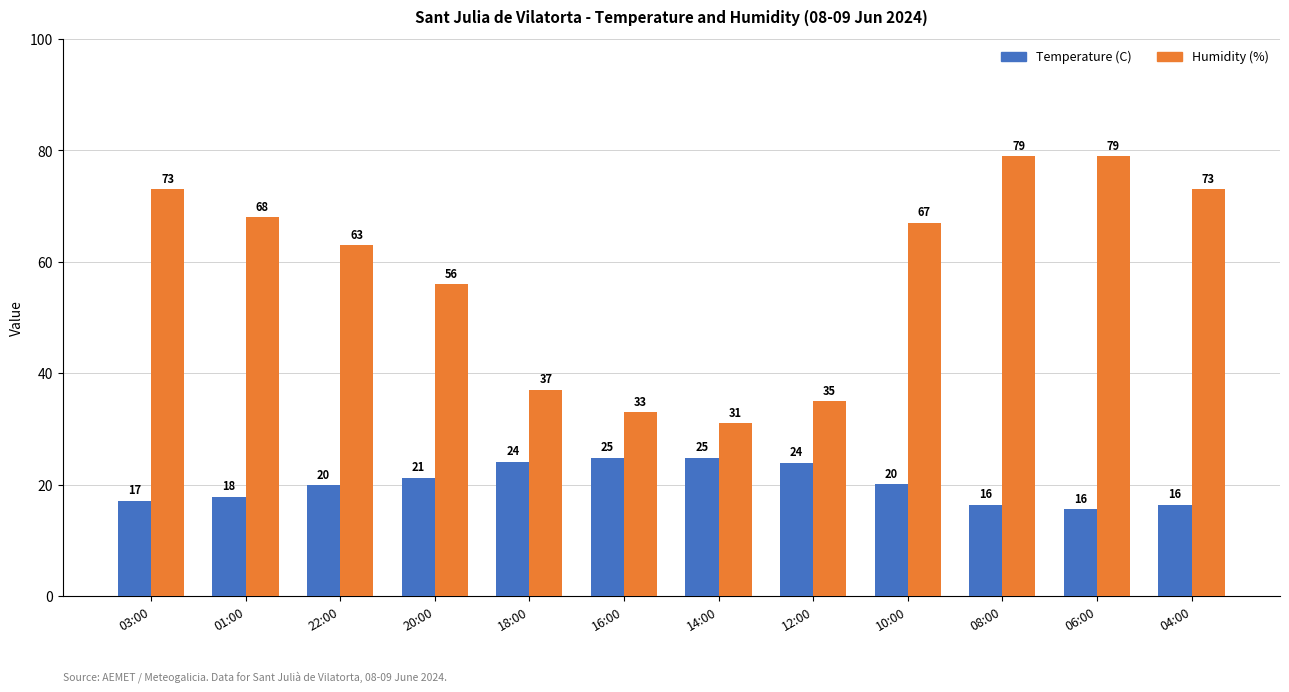

At 03:00, list the series in order from smallest to largest.

Temperature (C), Humidity (%)